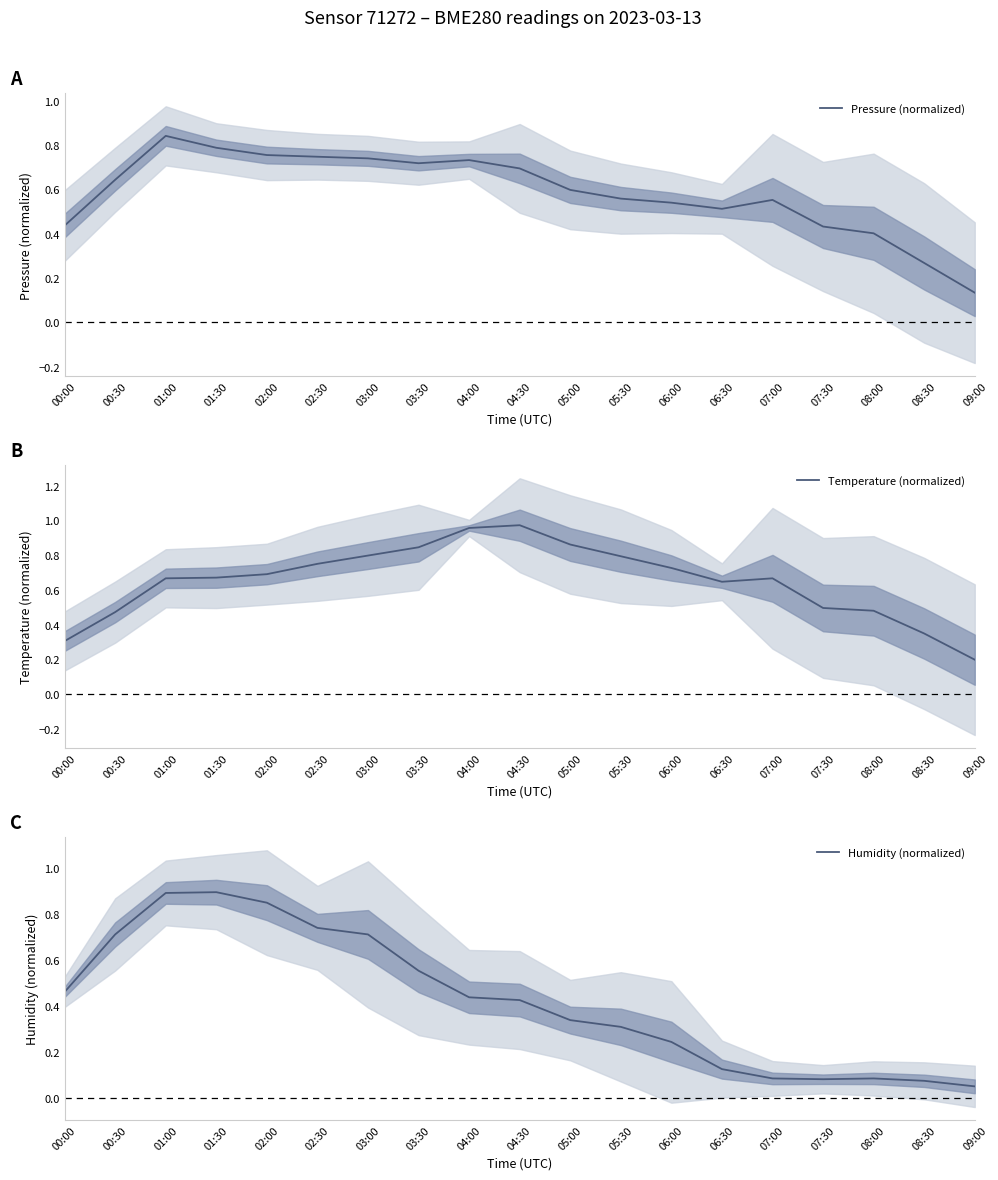

What is the maximum value for Humidity (normalized)?

0.9